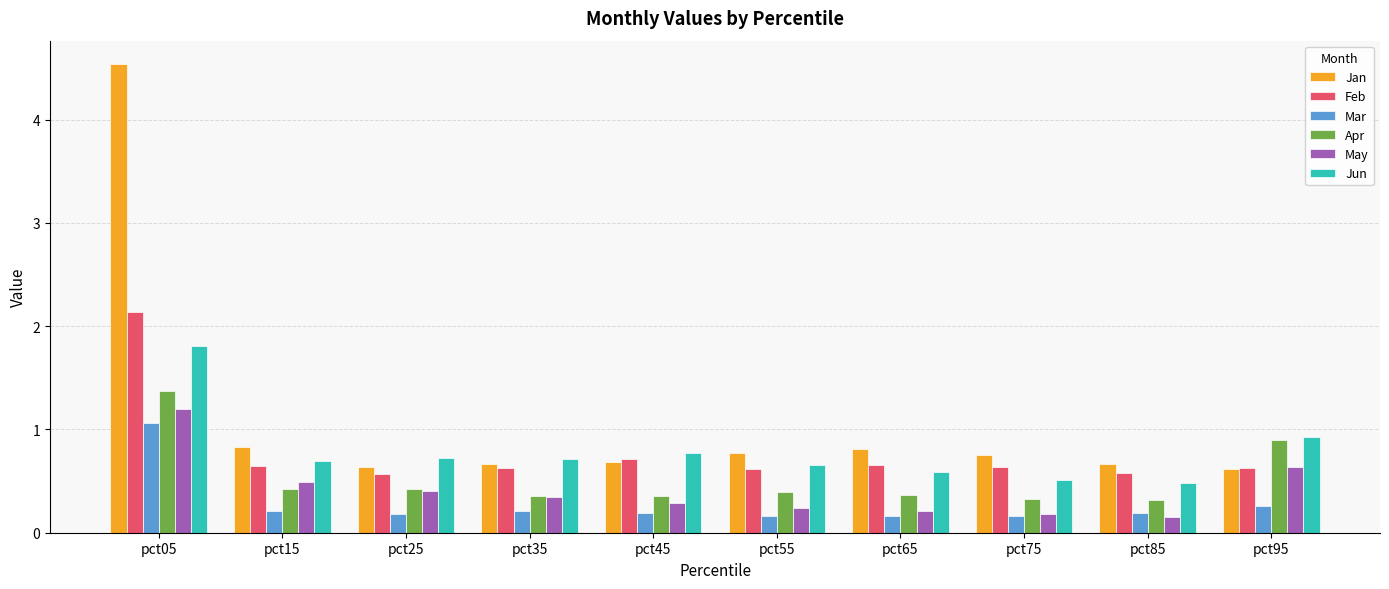

What are all the series names shown in the legend?

Jan, Feb, Mar, Apr, May, Jun